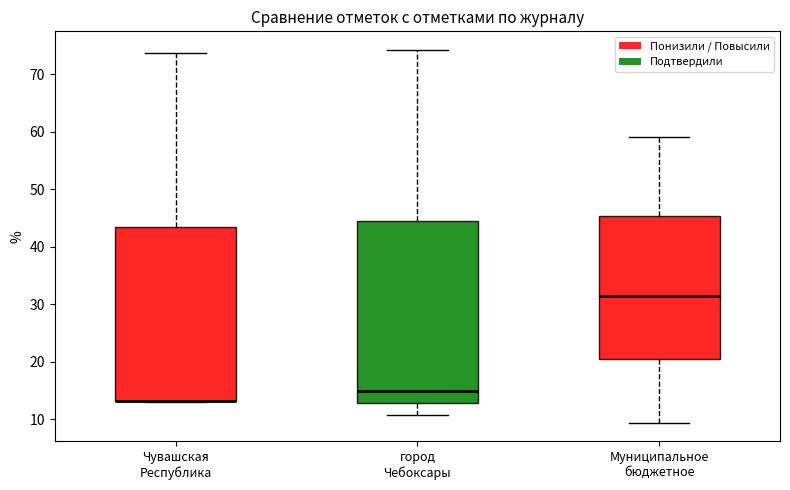

Reading left to right, transcribe this box plot: for each box, give where its median line is, the range the box spans, and where its two whiskers end, as read against the y-axis. The values are not printed on the chart, so give them approximately, as read against the axis.

Чувашская Республика: median 13 (drawn on the box's lower edge), box 13 to 43, whiskers 13 to 74
город Чебоксары: median 15, box 13 to 45, whiskers 11 to 74
Муниципальное бюджетное: median 32, box 20 to 45, whiskers 9 to 59